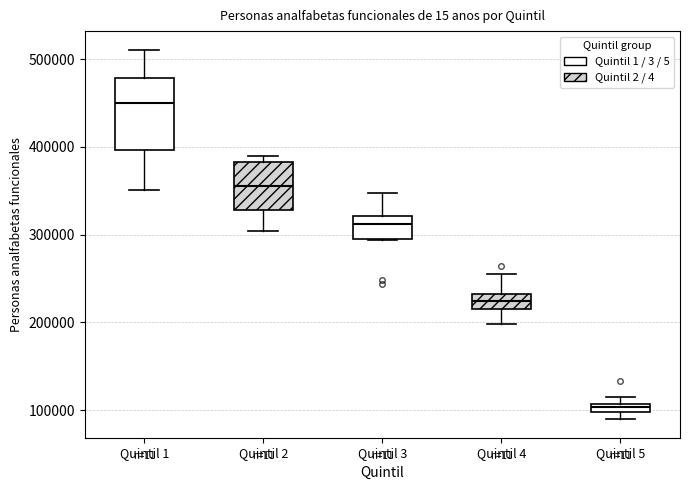

Comparing the boxes themselves (not the whiskers), which one is the tallest?

Quintil 1